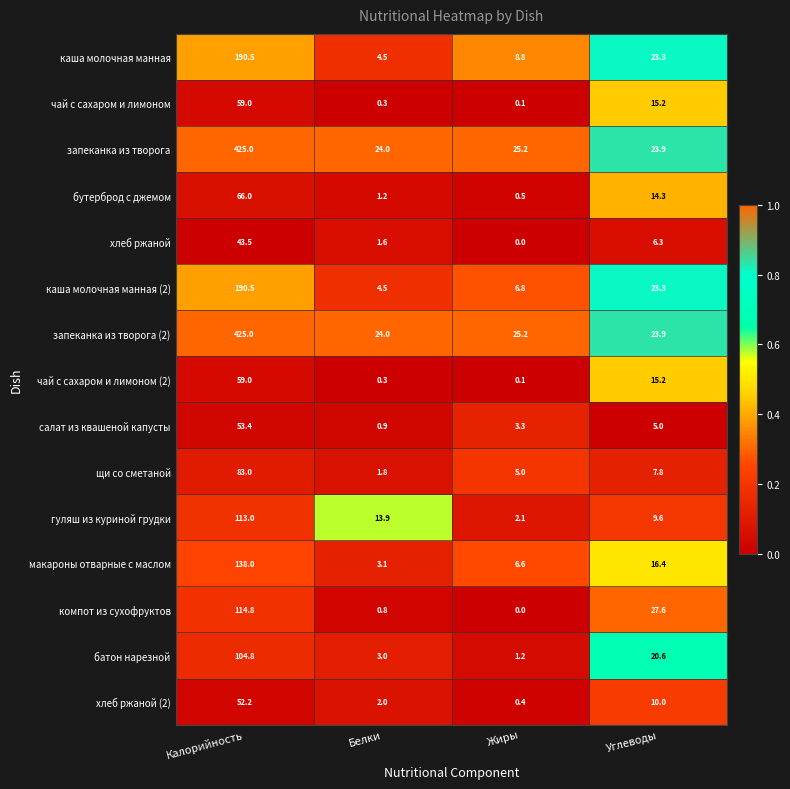

At which category is the sum across all series the highest?

Калорийность